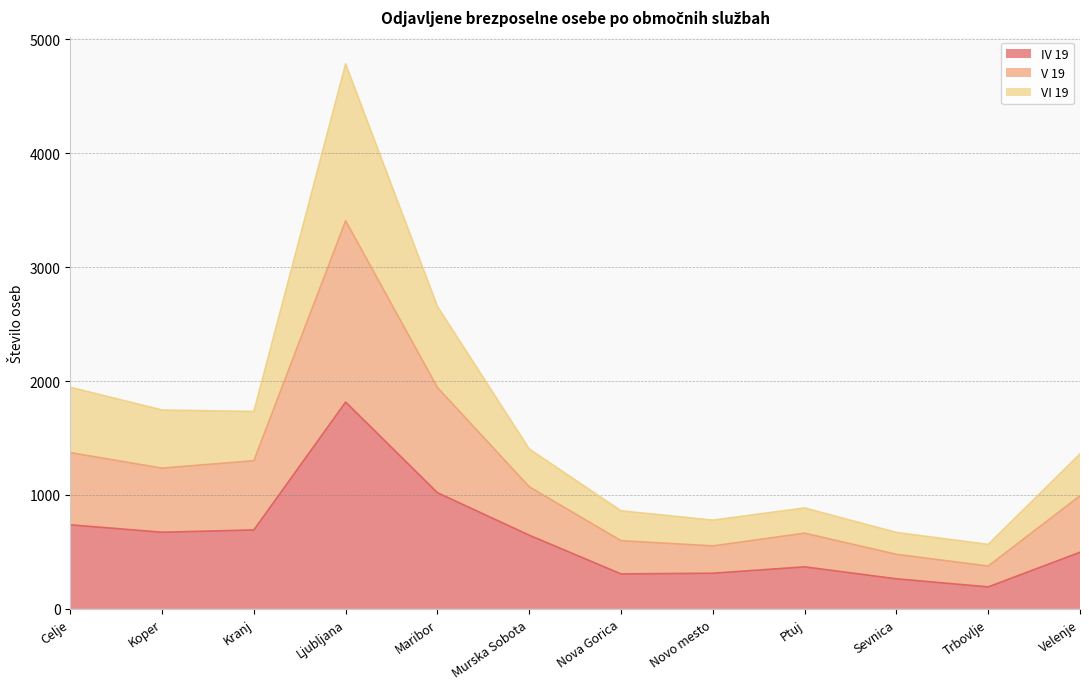

Which has a higher value, Nova Gorica or Velenje?

Velenje